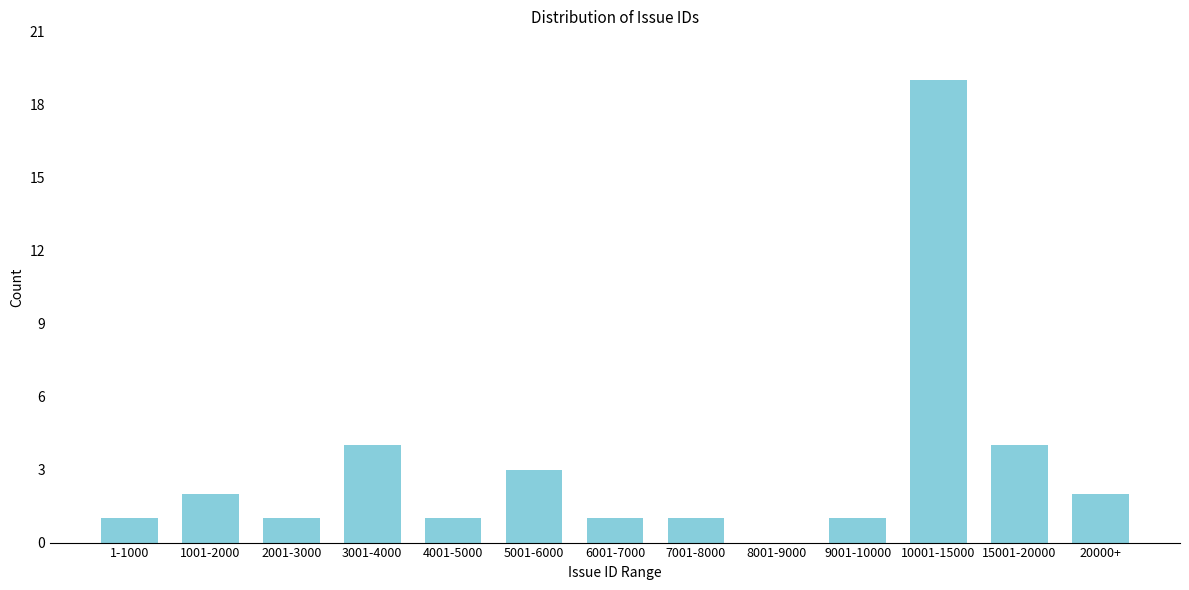

Reading left to right, what are all the values shown in this chart?

1-1000=1	1001-2000=2	2001-3000=1	3001-4000=4	4001-5000=1	5001-6000=3	6001-7000=1	7001-8000=1	8001-9000=0	9001-10000=1	10001-15000=19	15001-20000=4	20000+=2